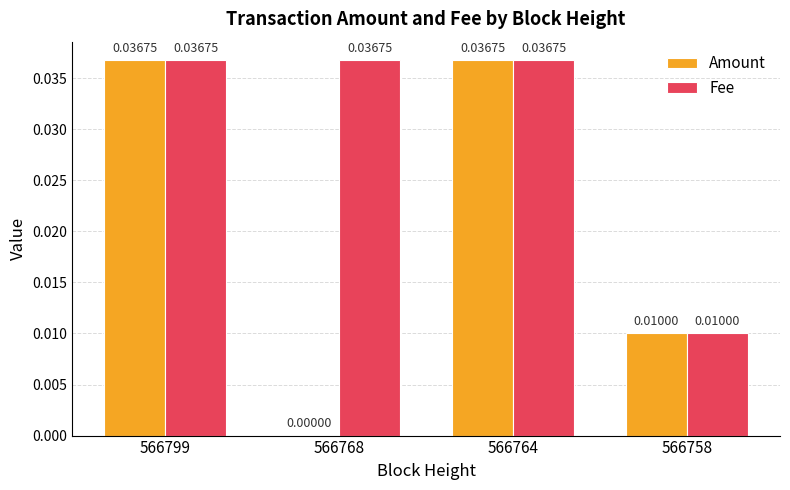

Is the value of Amount at 566768 greater than the value of Fee at 566764?

No